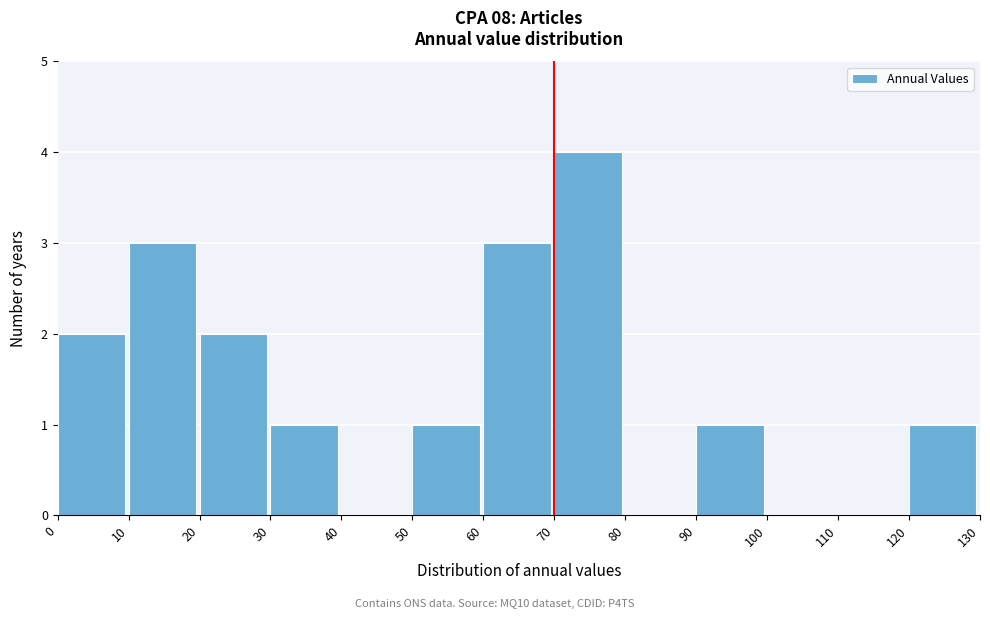

Reading left to right, transcribe this chart: for each bar, give the range it covers on the x-axis and its height. The values are not printed on the chart, so give them approximately, as read against the axis.

0 to 10: 2
10 to 20: 3
20 to 30: 2
30 to 40: 1
40 to 50: 0
50 to 60: 1
60 to 70: 3
70 to 80: 4
80 to 90: 0
90 to 100: 1
100 to 110: 0
110 to 120: 0
120 to 130: 1